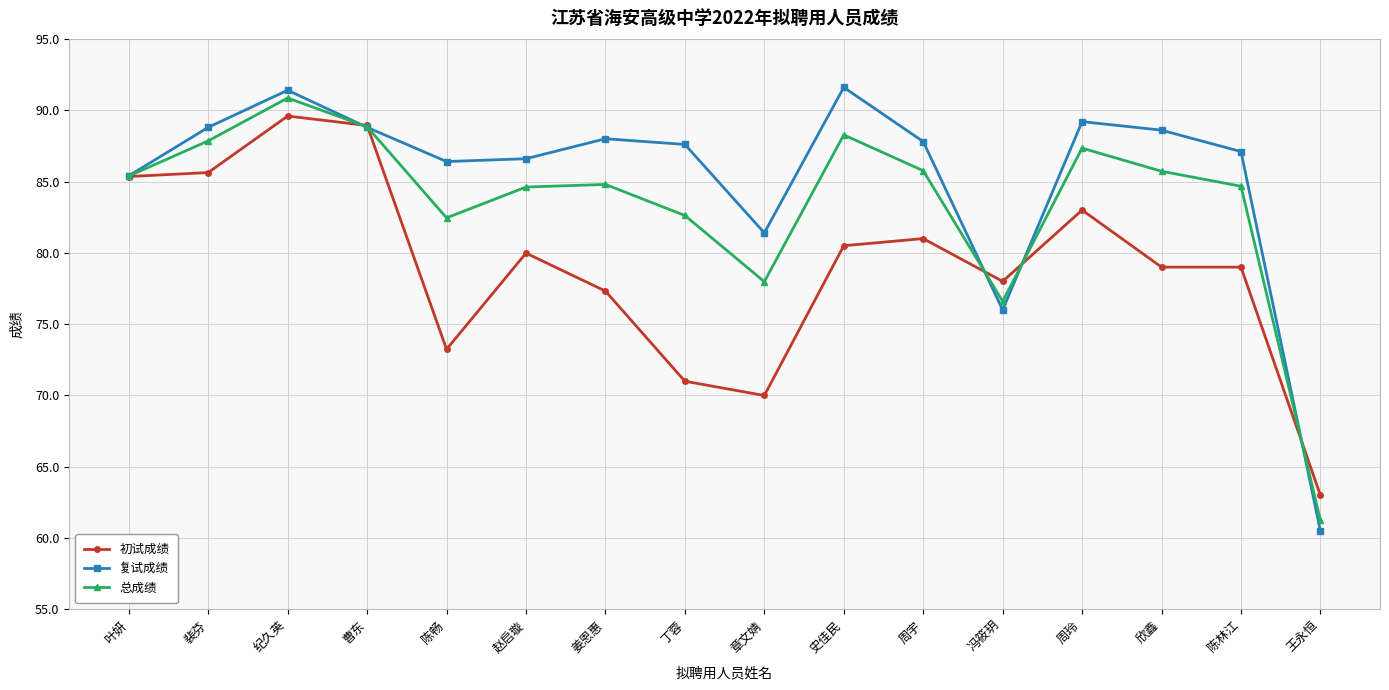

What is the greatest value displayed?

91.6